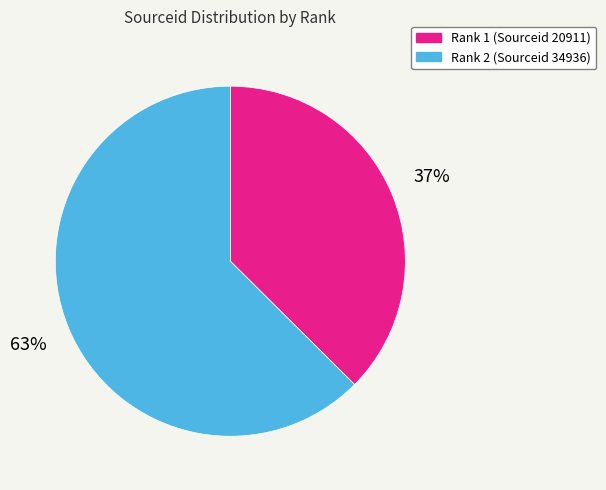

To the nearest percent, what percentage of the pie is Rank 2 (Sourceid 34936)?

63%